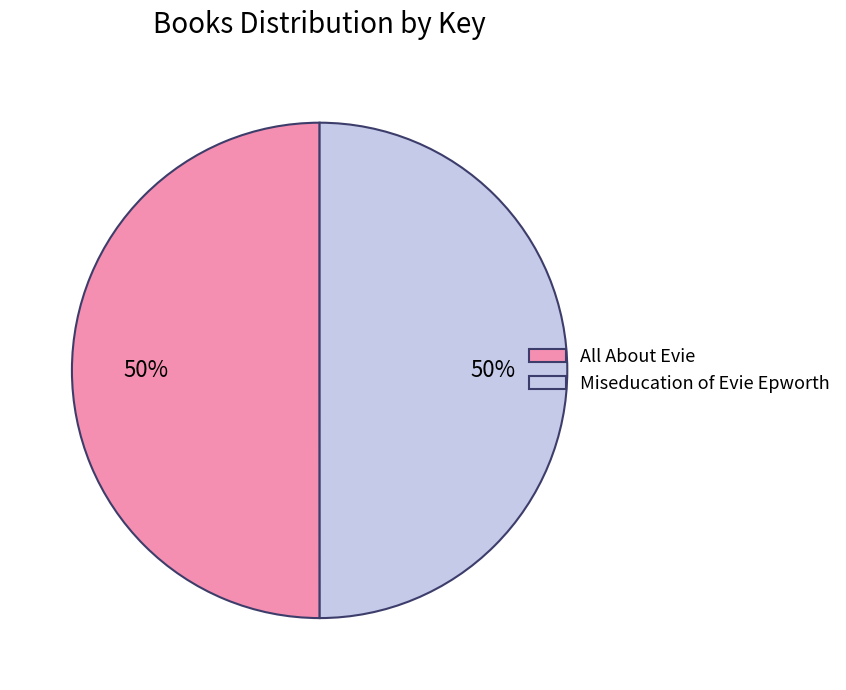

Is the sum of Miseducation of Evie Epworth and All About Evie greater than half?

Yes